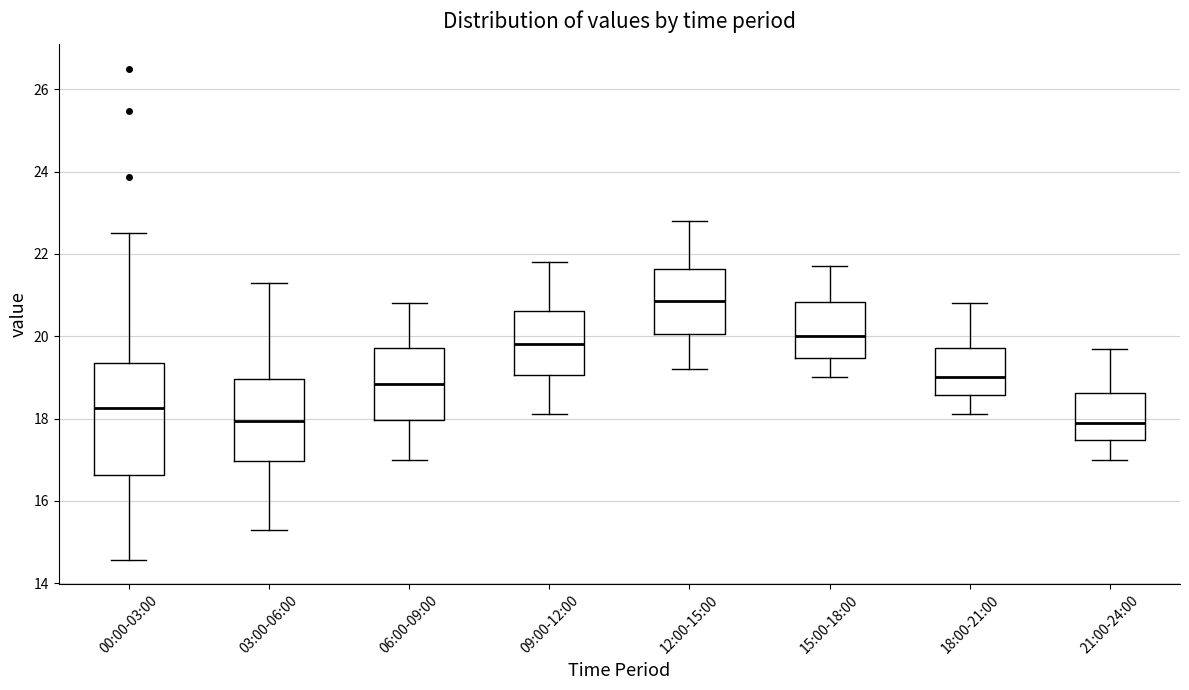

Reading left to right, read every box against the y-axis: the position of its median line, the range the box covers, and the ends of its whiskers. The values are not printed on the chart, so give them approximately, as read against the axis.

00:00-03:00: median 18.2, box 16.6 to 19.4, whiskers 14.6 to 22.6
03:00-06:00: median 18.0, box 17.0 to 19.0, whiskers 15.4 to 21.4
06:00-09:00: median 18.8, box 18.0 to 19.8, whiskers 17.0 to 20.8
09:00-12:00: median 19.8, box 19.0 to 20.6, whiskers 18.2 to 21.8
12:00-15:00: median 20.8, box 20.0 to 21.6, whiskers 19.2 to 22.8
15:00-18:00: median 20.0, box 19.4 to 20.8, whiskers 19.0 to 21.8
18:00-21:00: median 19.0, box 18.6 to 19.8, whiskers 18.2 to 20.8
21:00-24:00: median 18.0, box 17.4 to 18.6, whiskers 17.0 to 19.8